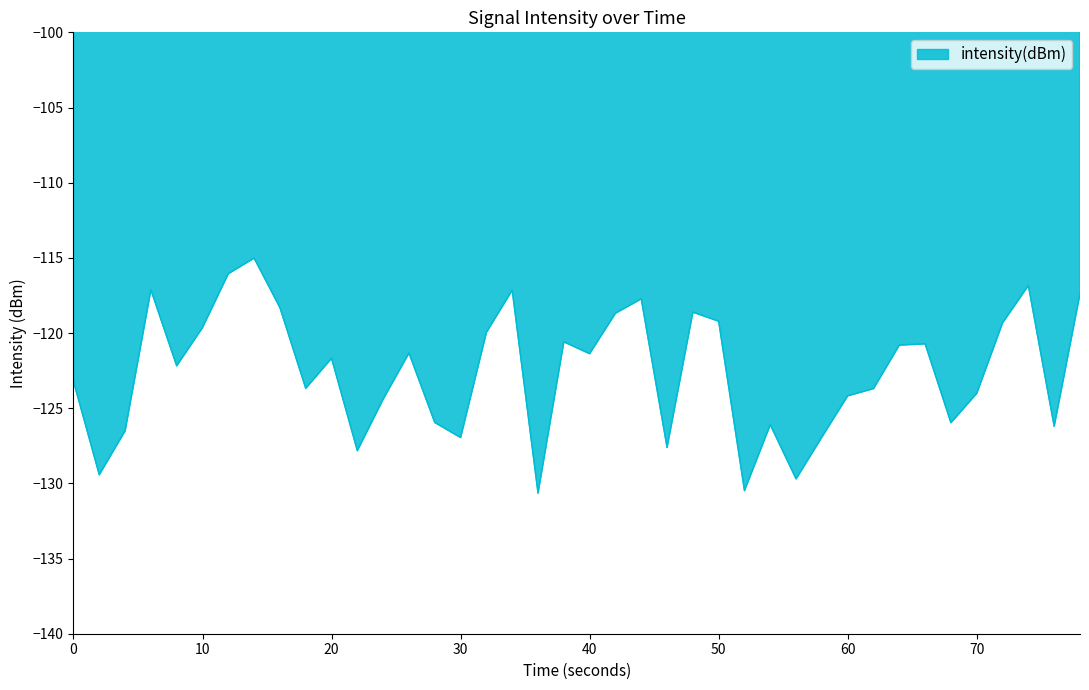

What is the maximum value shown in the chart?

-115.0